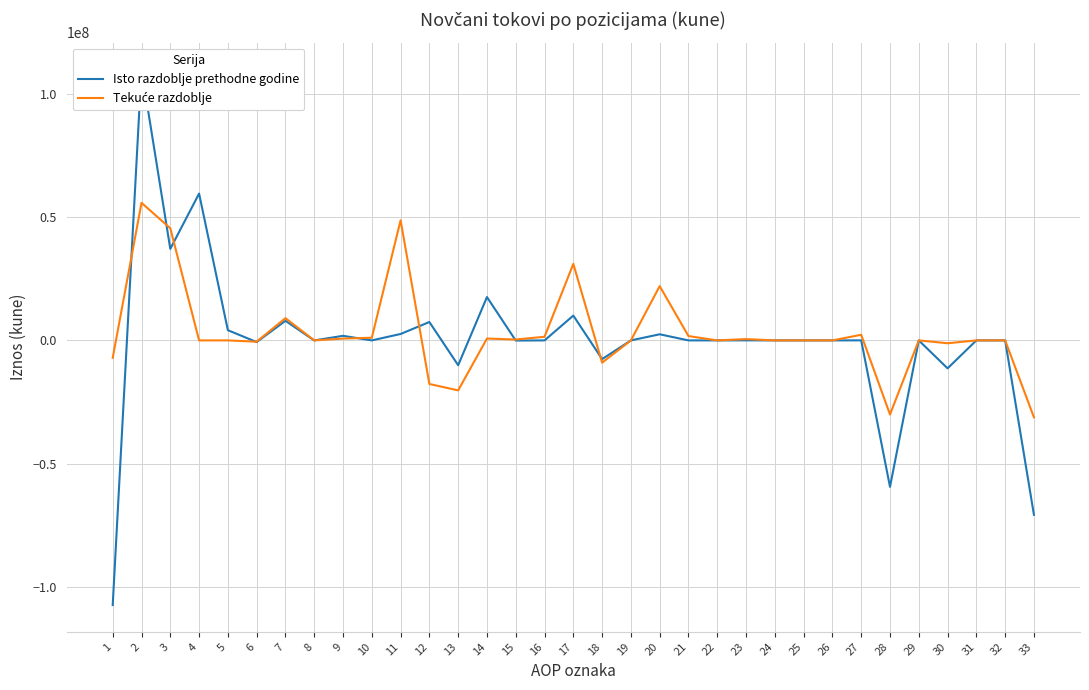

Does the chart have visible grid lines?

Yes